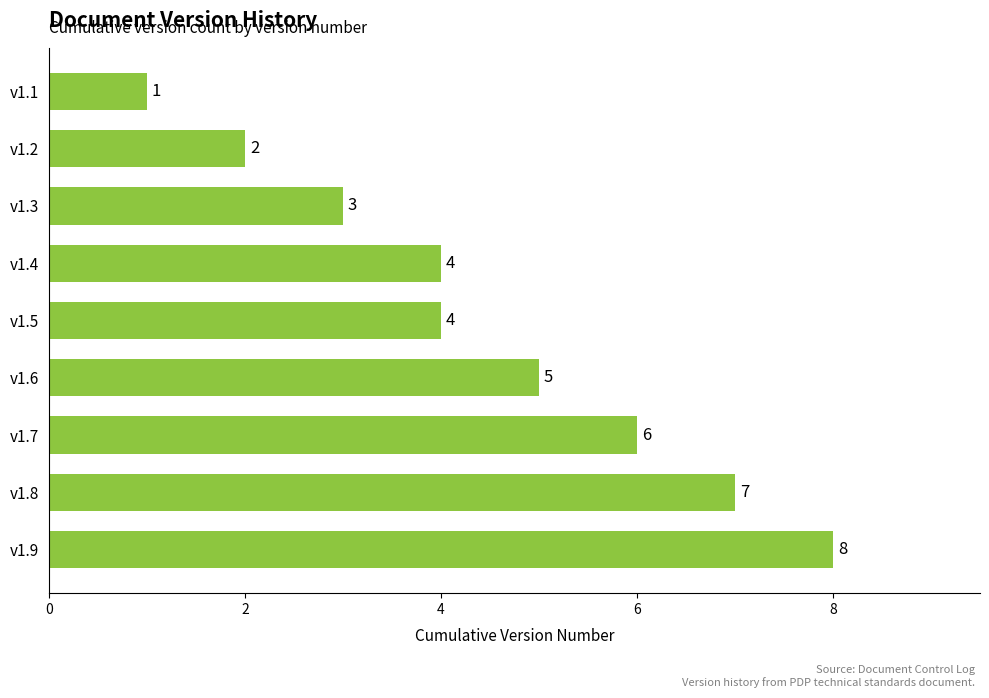

Count the values in the range 3 to 6.

5